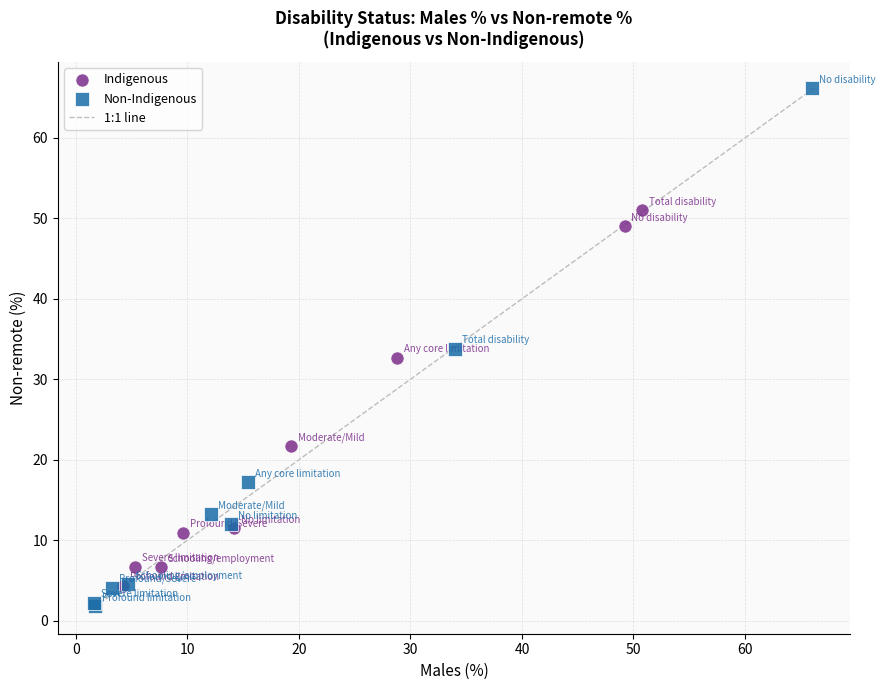

Which series has the widest spread of Y values?

Non-Indigenous